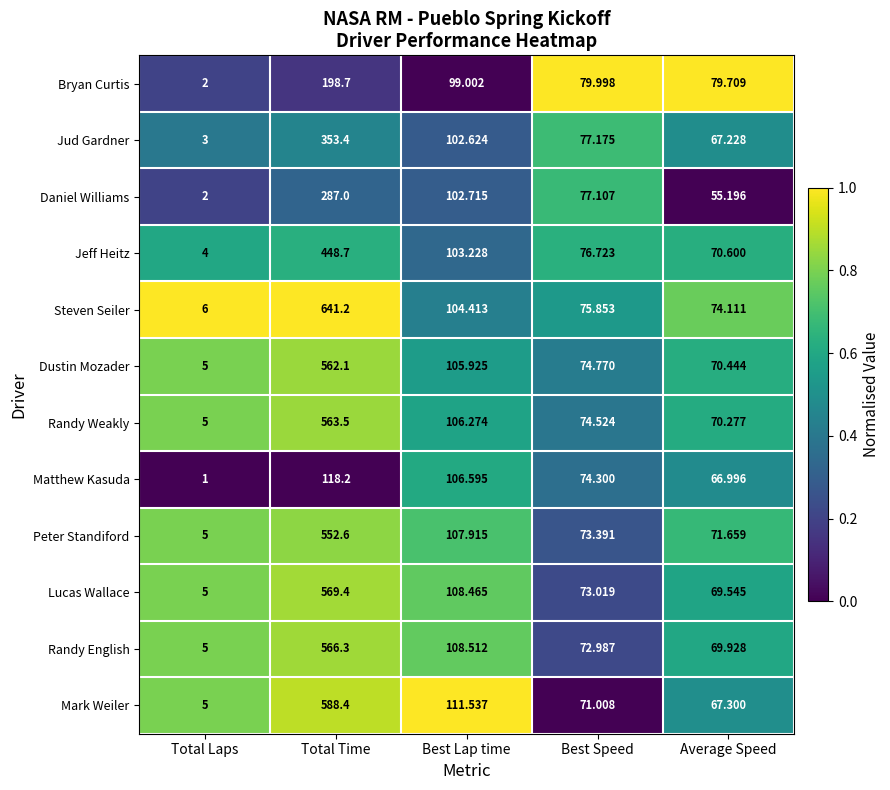

What is the difference between the highest and lowest values at Best Speed?

9.0